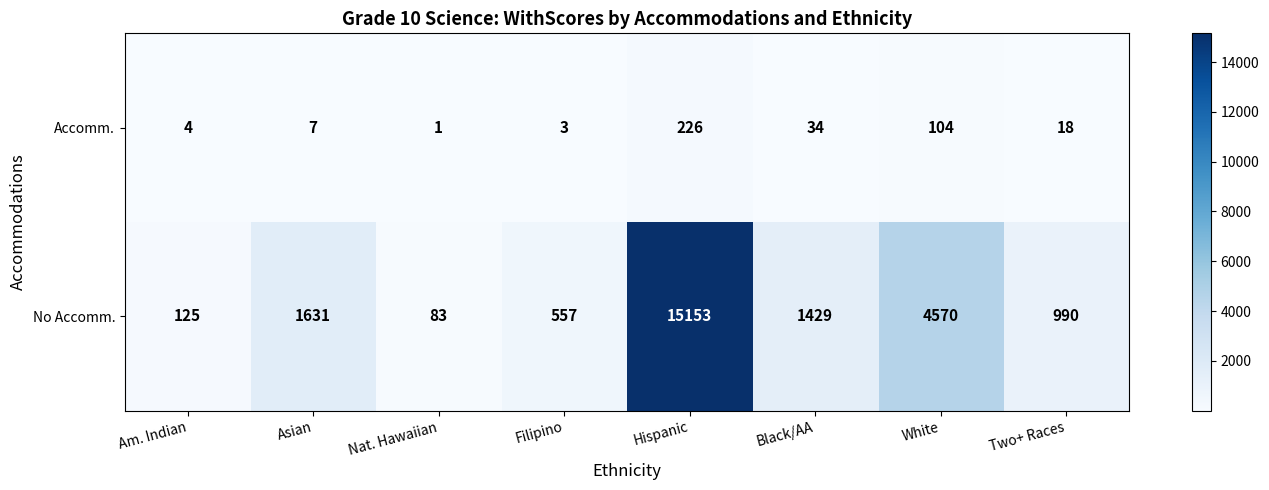

The value of No Accomm. at Am. Indian is 125. True or false?

True